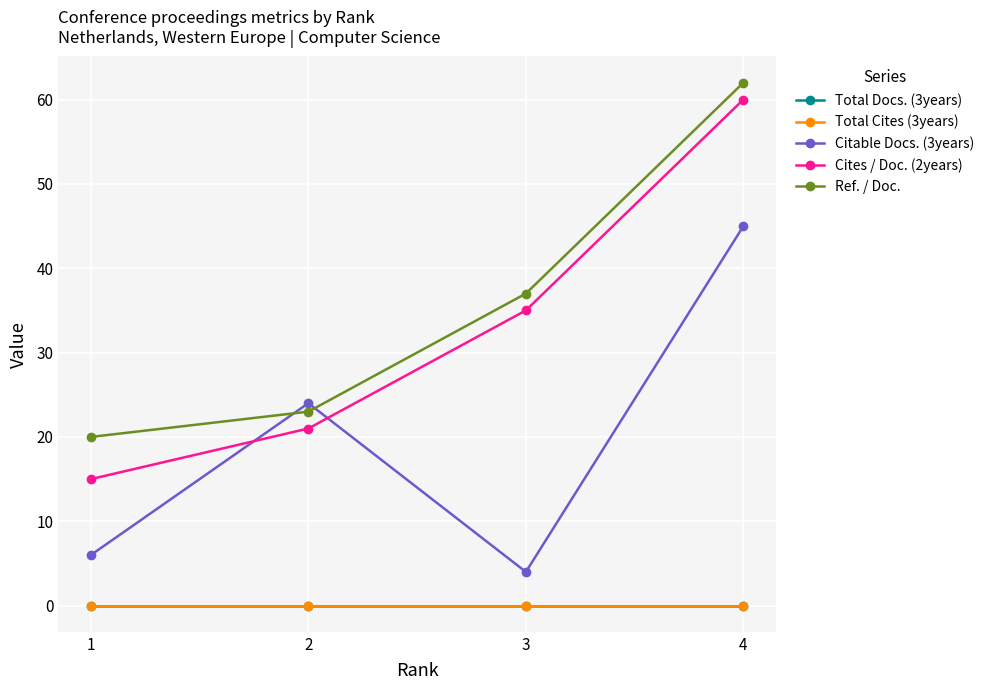

True or false: Total Cites (3years) and Citable Docs. (3years) intersect in this chart.

False